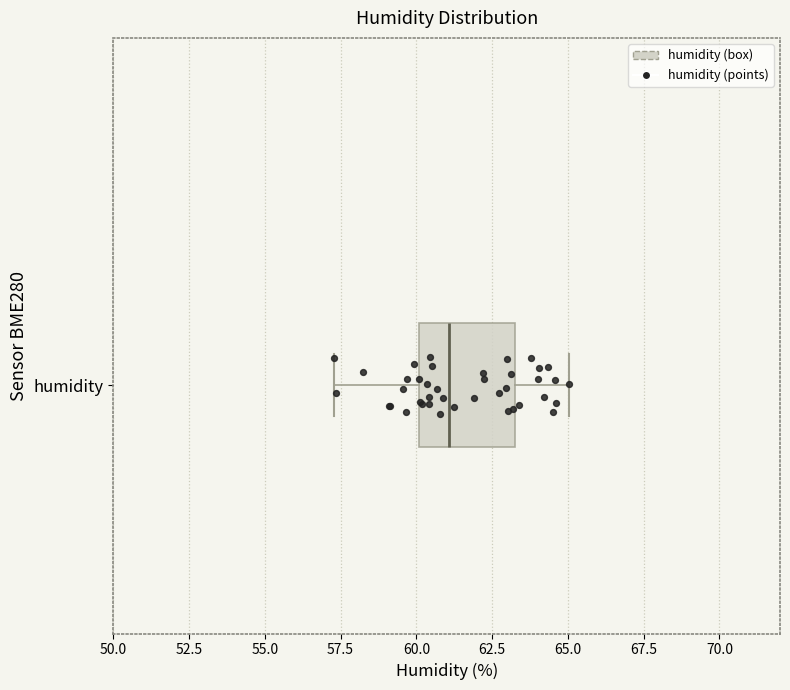

Read this box plot against the x-axis: the position of the median line, the range covered by the box, and the ends of both whiskers. The values are not printed on the chart, so give them approximately, as read against the axis.

median 61.0, box 60.0 to 63.0, whiskers 57.5 to 65.0